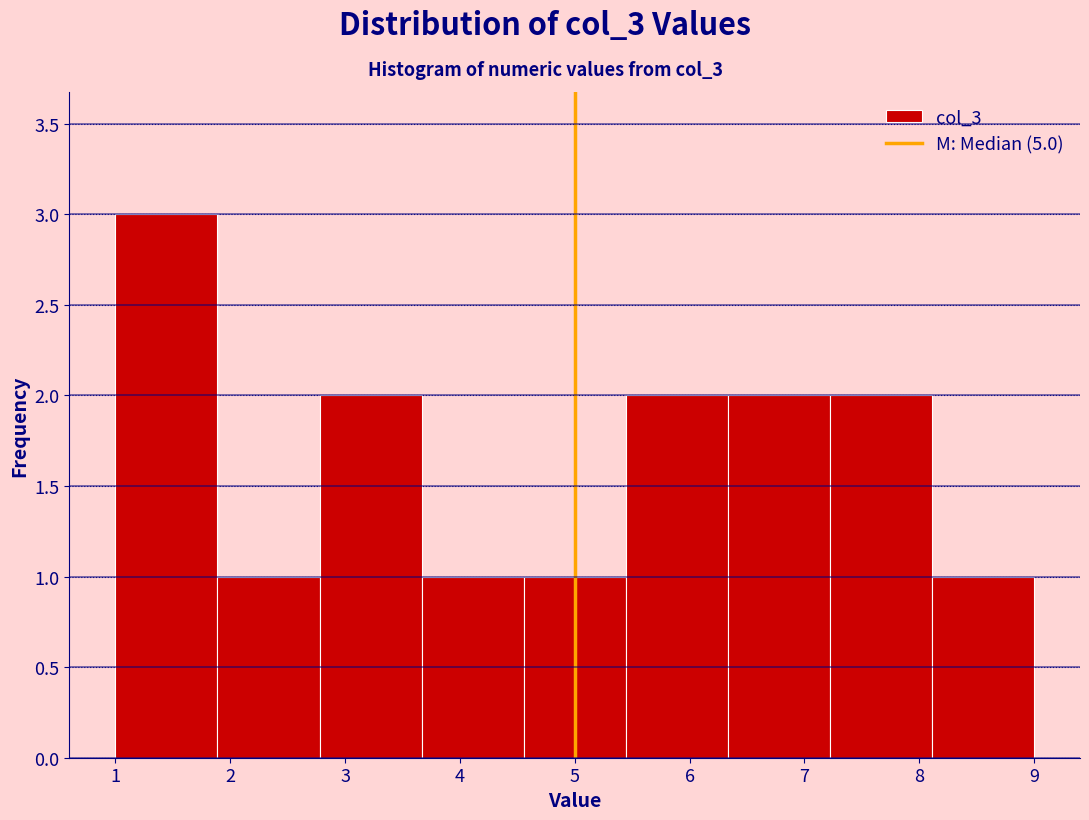

Reading left to right, list every bar in this chart as the range it spans on the x-axis followed by its height. Neither the bar edges nor the heights are printed on the chart, so give them approximately, as read against the axes.

1.0 to 1.9: 3
1.9 to 2.8: 1
2.8 to 3.7: 2
3.7 to 4.6: 1
4.6 to 5.4: 1
5.4 to 6.3: 2
6.3 to 7.2: 2
7.2 to 8.1: 2
8.1 to 9.0: 1